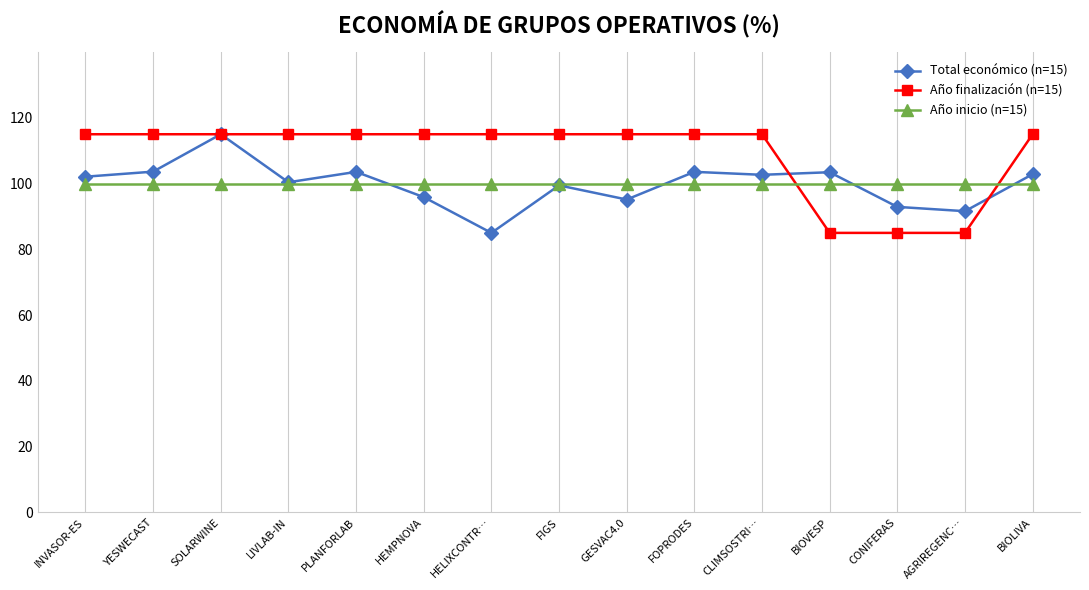

What is the difference between the highest and lowest values at BIOLIVA?

15.0